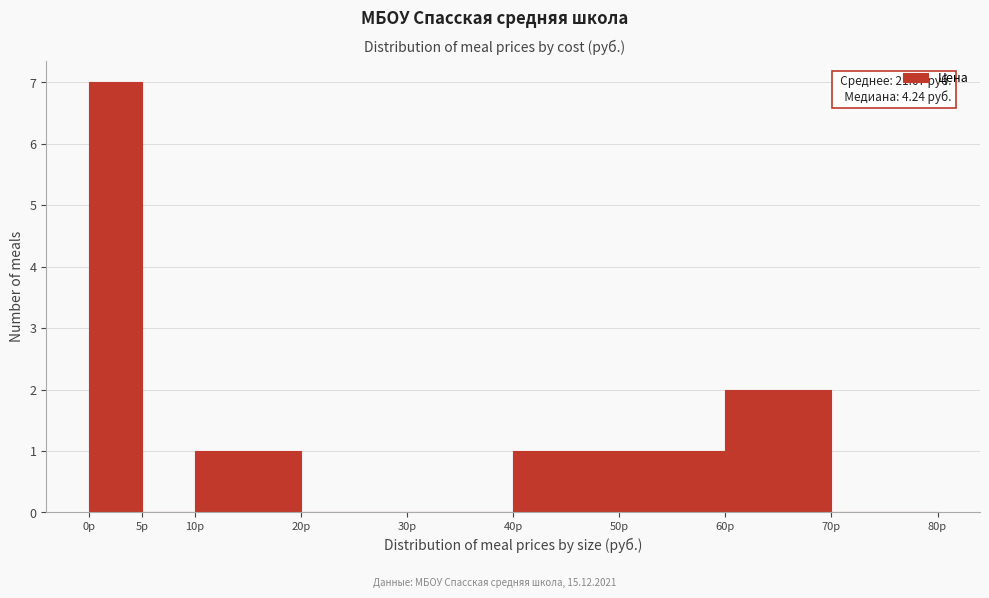

Which range on the x-axis has the tallest bar?

0 to 5